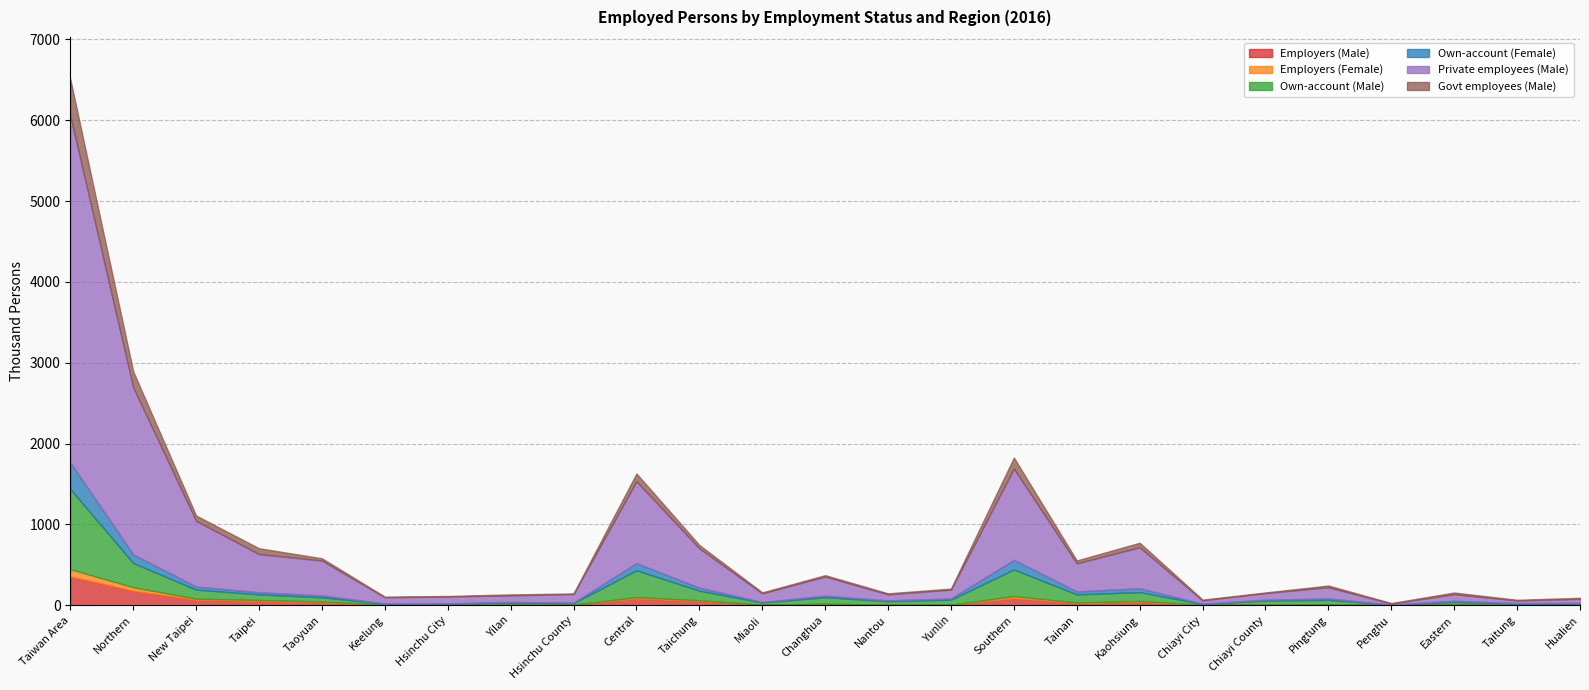

True or false: Private employees (Male) has a value of 1093 at New Taipei.

False